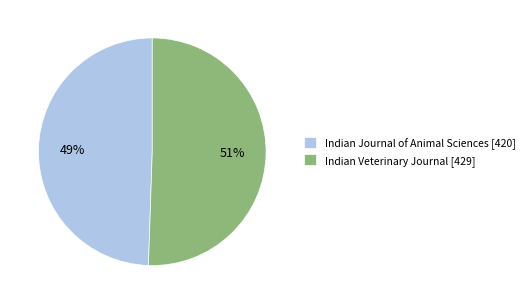

To the nearest percent, what portion does Indian Veterinary Journal represent?

51%